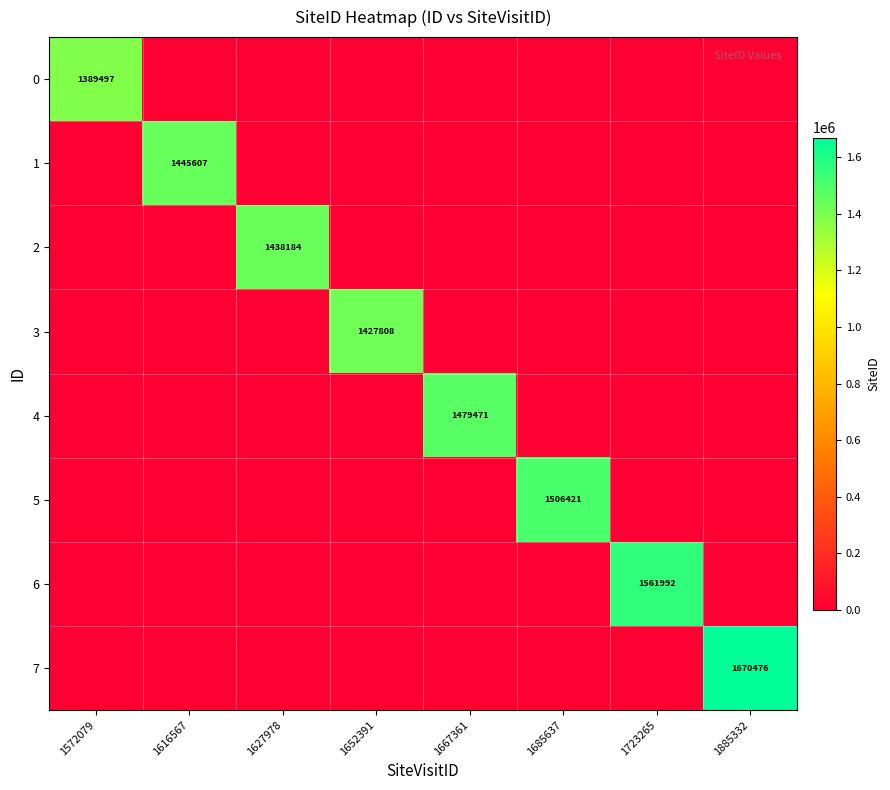

Which series has the largest total across all categories?

7